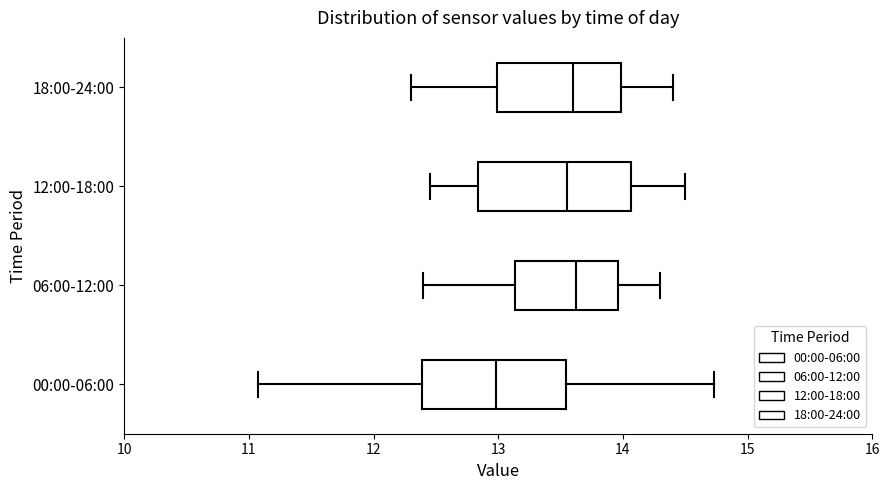

Reading bottom to top, read every box against the x-axis: the position of its median line, the range the box covers, and the ends of its whiskers. The values are not printed on the chart, so give them approximately, as read against the axis.

00:00-06:00: median 13.0, box 12.4 to 13.5, whiskers 11.1 to 14.7
06:00-12:00: median 13.6, box 13.1 to 14.0, whiskers 12.4 to 14.3
12:00-18:00: median 13.6, box 12.8 to 14.1, whiskers 12.5 to 14.5
18:00-24:00: median 13.6, box 13.0 to 14.0, whiskers 12.3 to 14.4